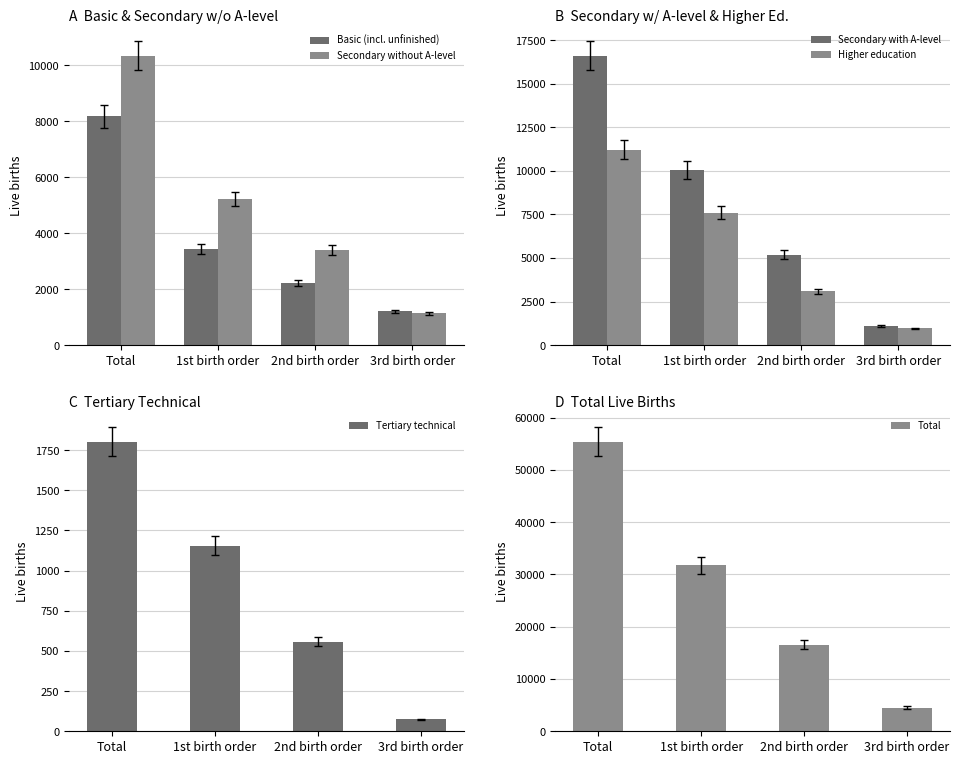

Is it true that Higher education equals 1417 at 3rd birth order?

False